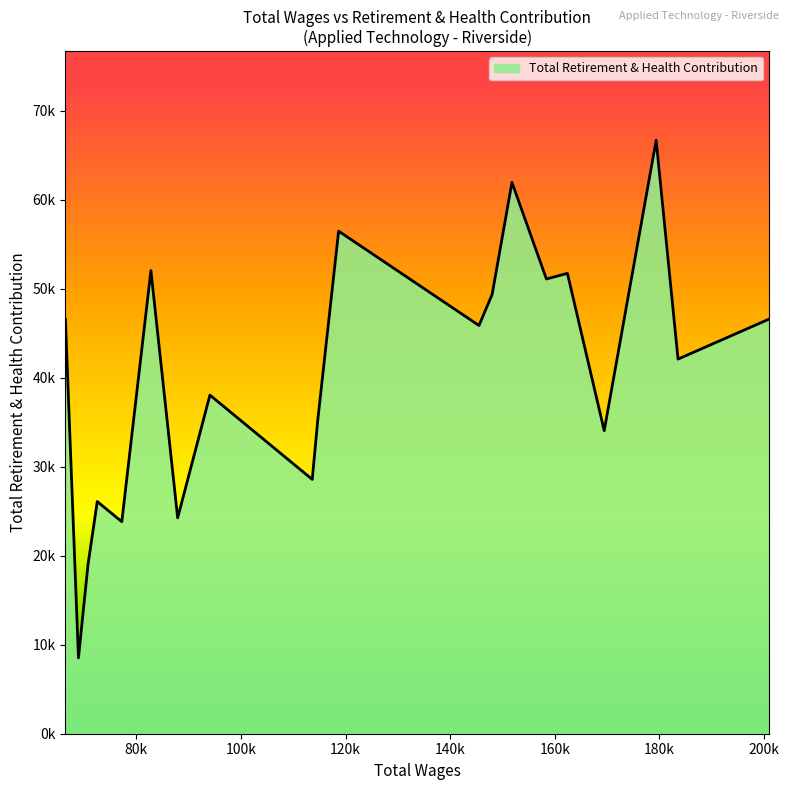

Is this an area chart (filled region under the line)?

Yes